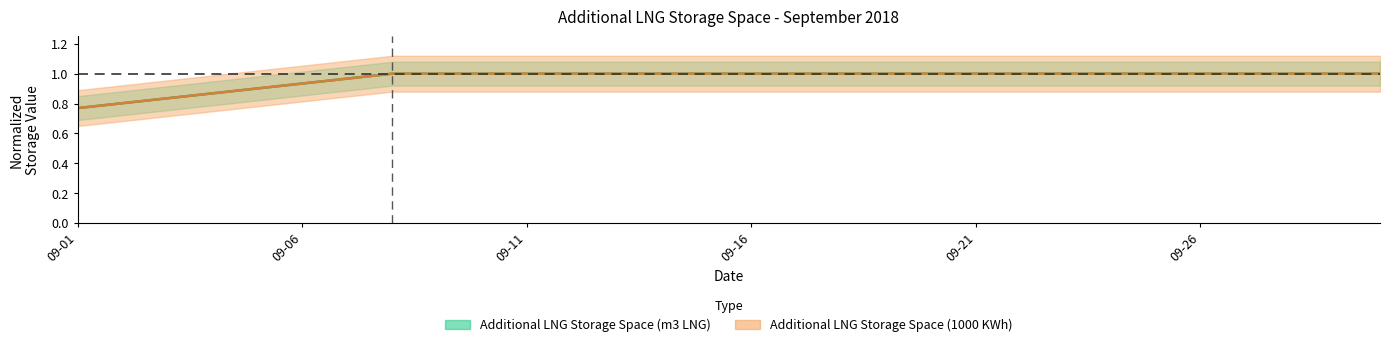

What is the approximate value of Additional LNG Storage Space (1000 KWh) at Additional LNG Storage Space (1000 KWh)?

0.8